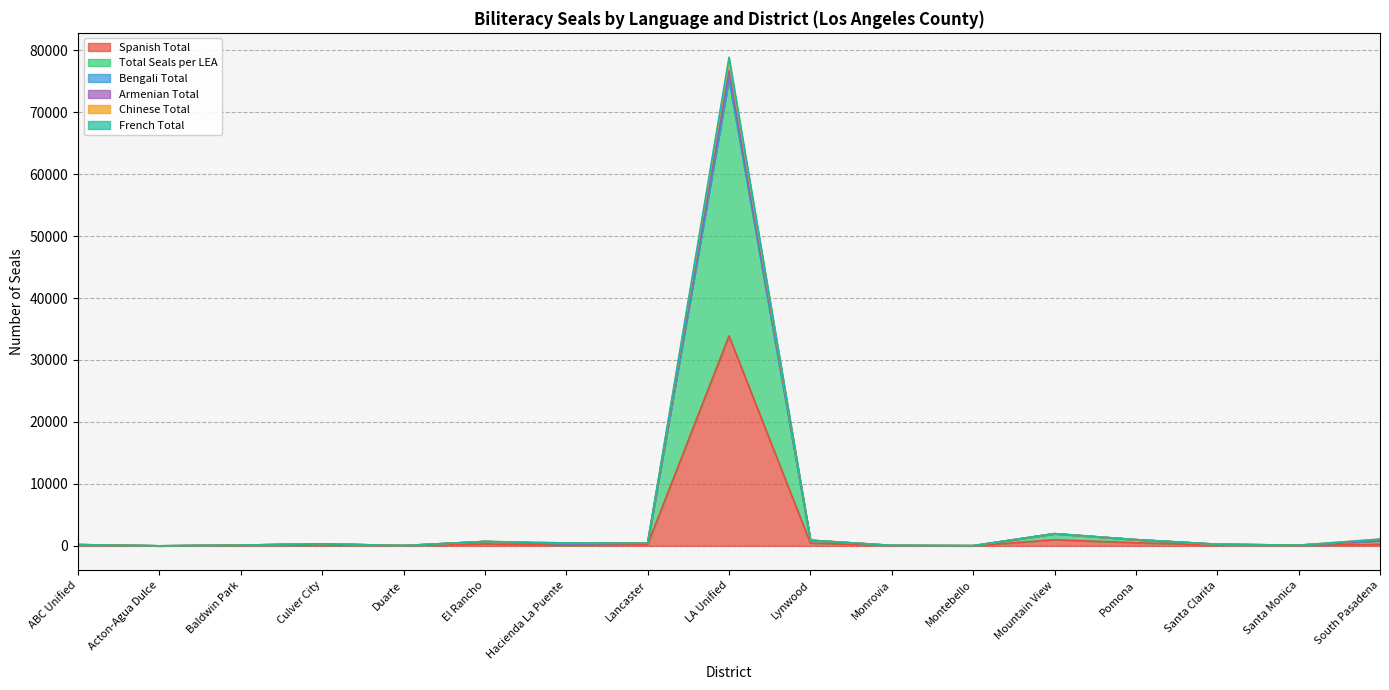

What is the spread (max minus min) of values at Lancaster?

220